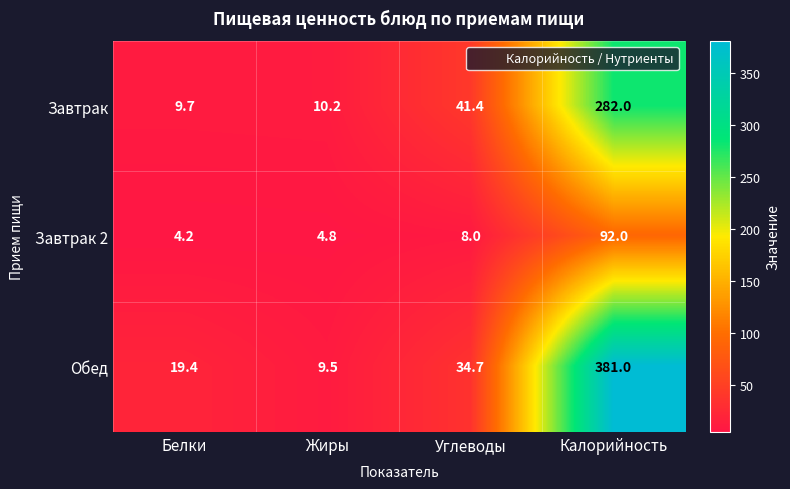

What is the difference between the second highest and minimum values in the Обед series?

25.2